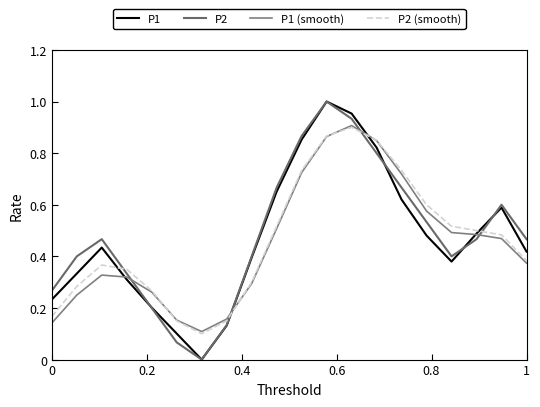

What is the difference between the maximum and minimum values in the P2 (smooth) series?

0.8